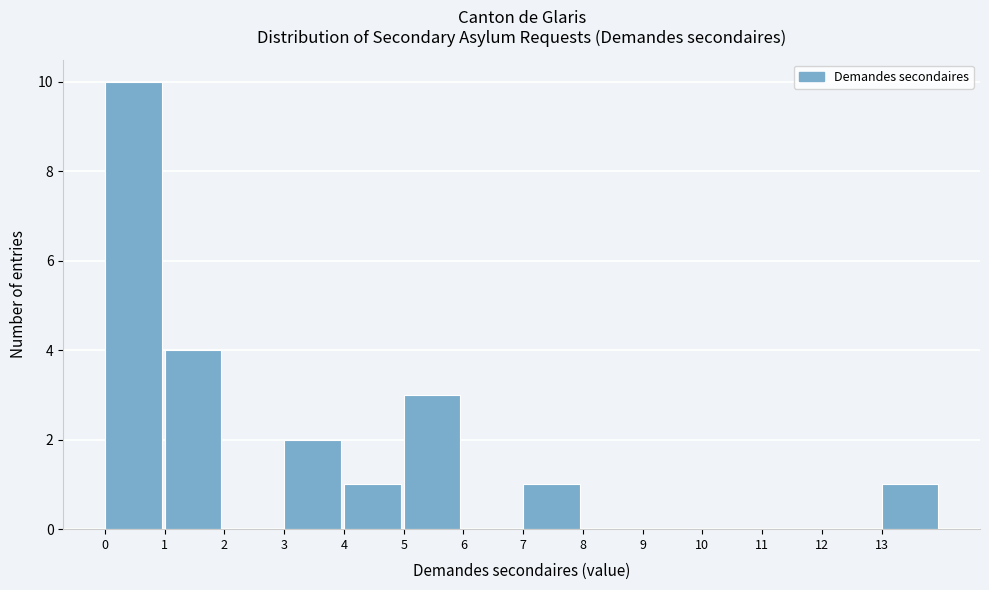

Over which range of the x-axis is the bar tallest?

0 to 1